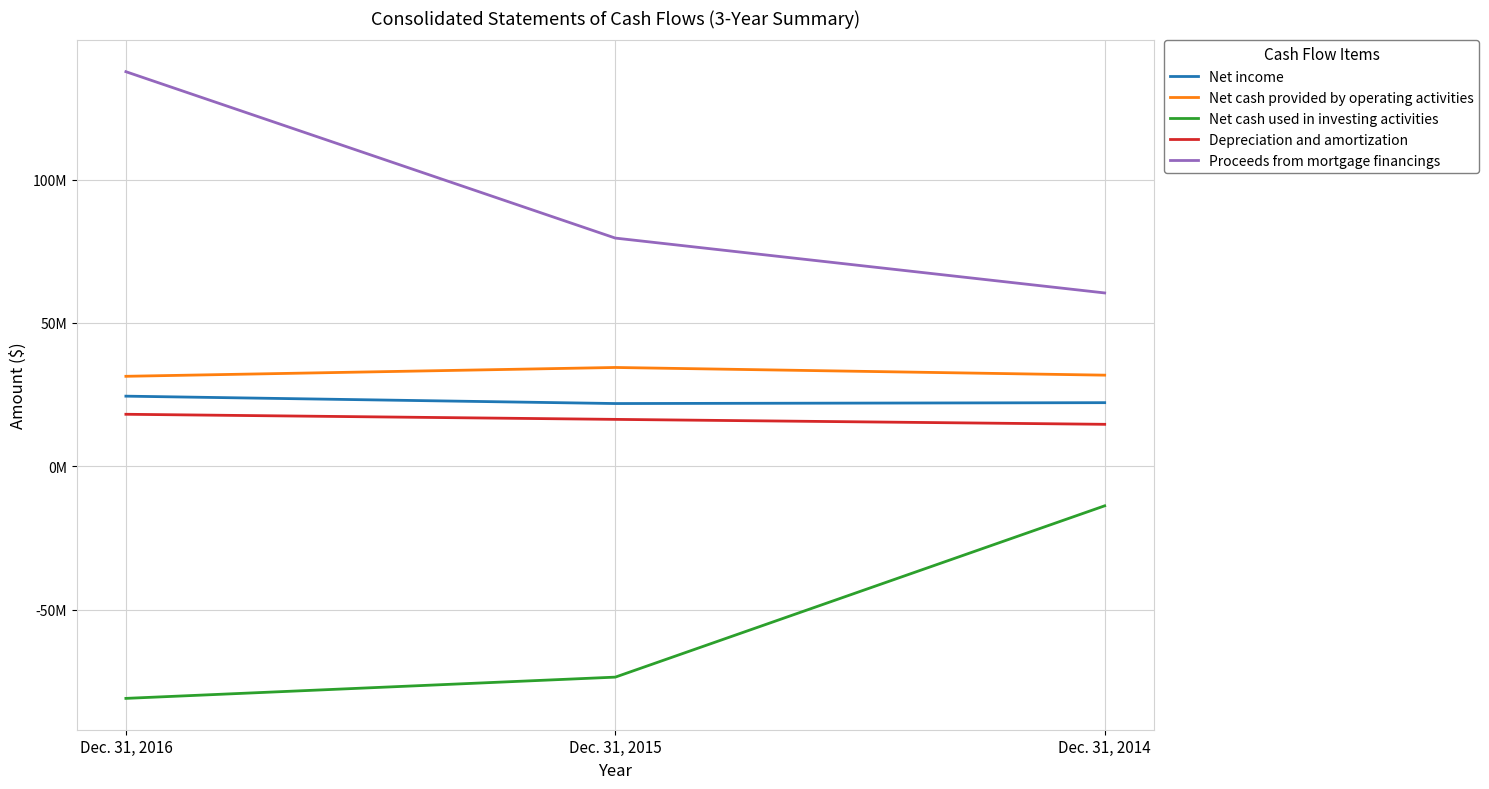

What is the highest value of the Net income series?

24481000